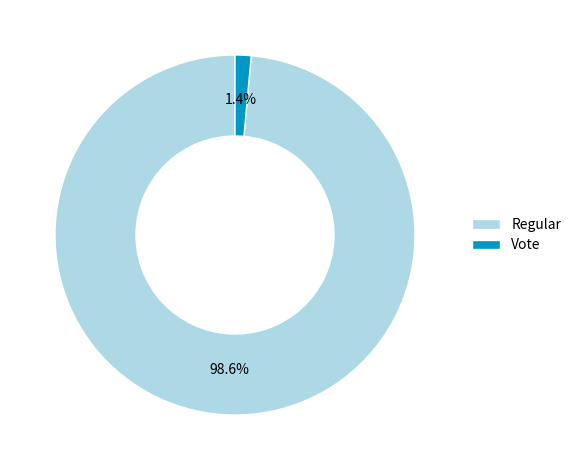

Which category has the smallest portion of the pie?

Vote